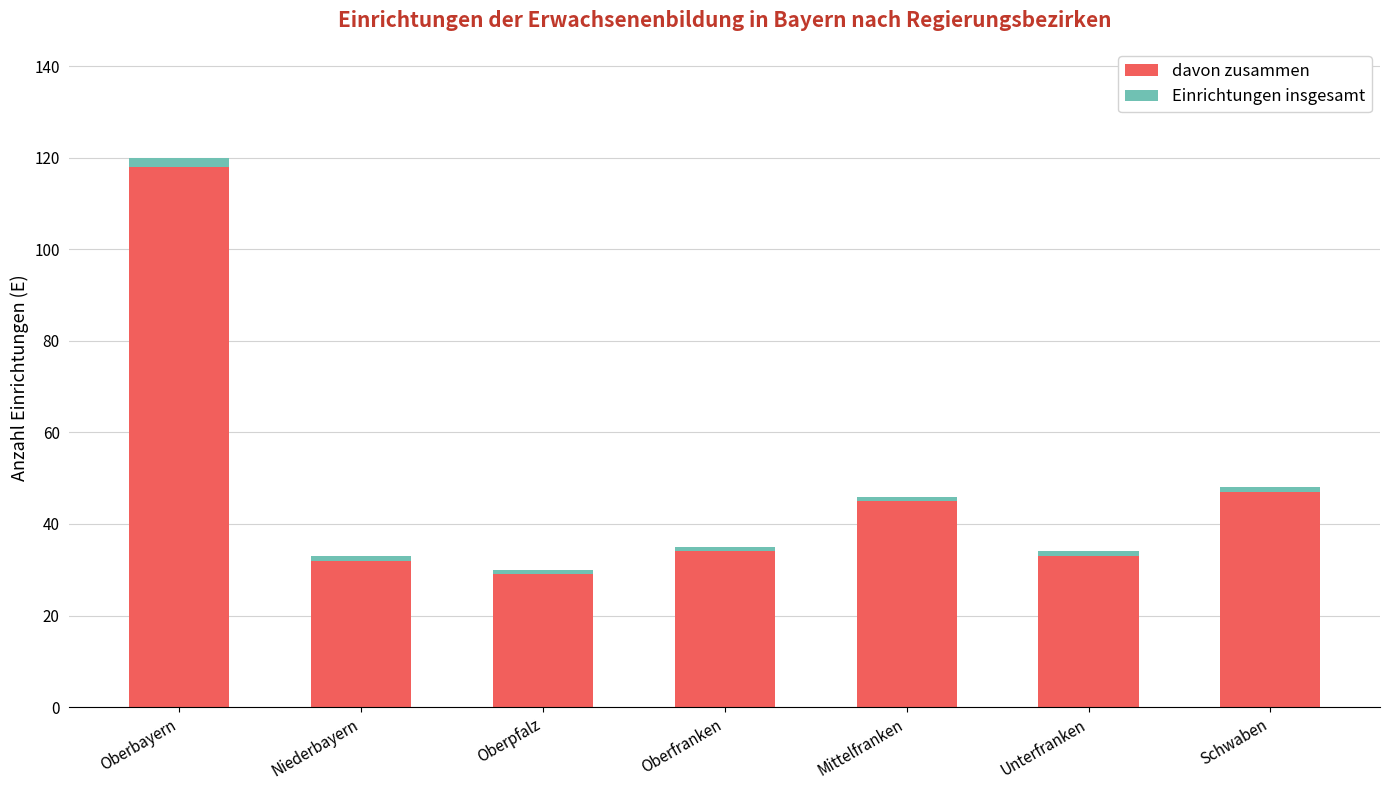

What value does the davon zusammen series have at Oberfranken?

34